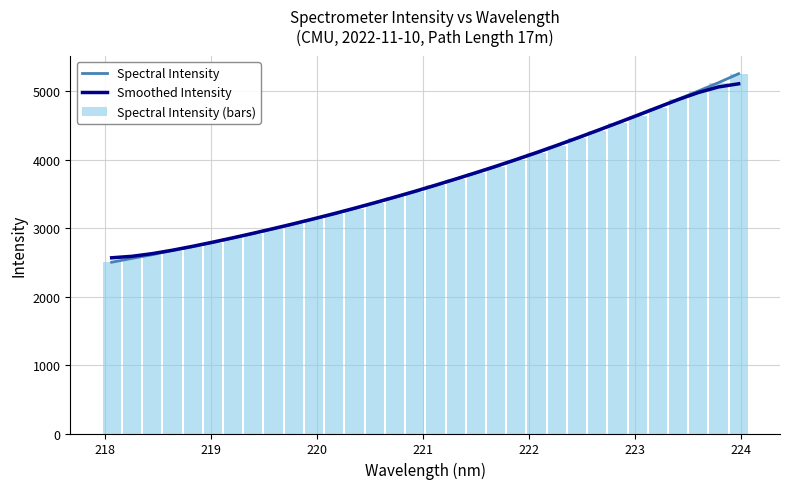

What is the maximum value for Smoothed Intensity?

5107.3